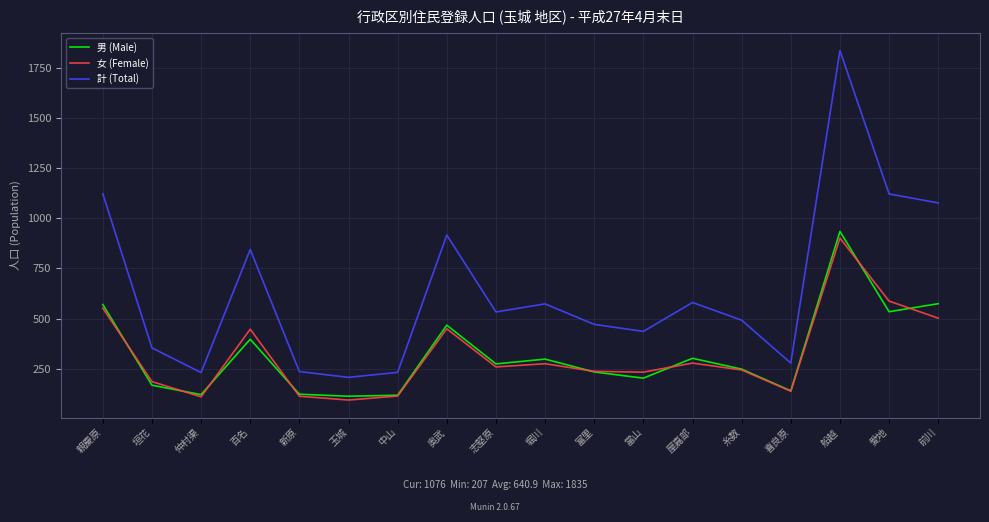

At which label does 計 (Total) first exceed 533?

親慶原